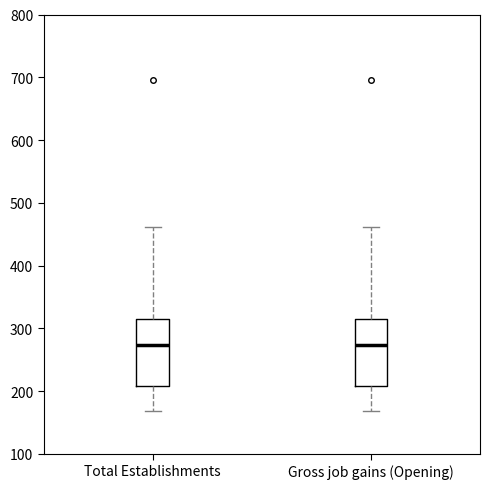

Where is the upper edge of the box for Gross job gains (Opening) on the y-axis? The values are not printed on the chart, so give them approximately, as read against the axis.

310